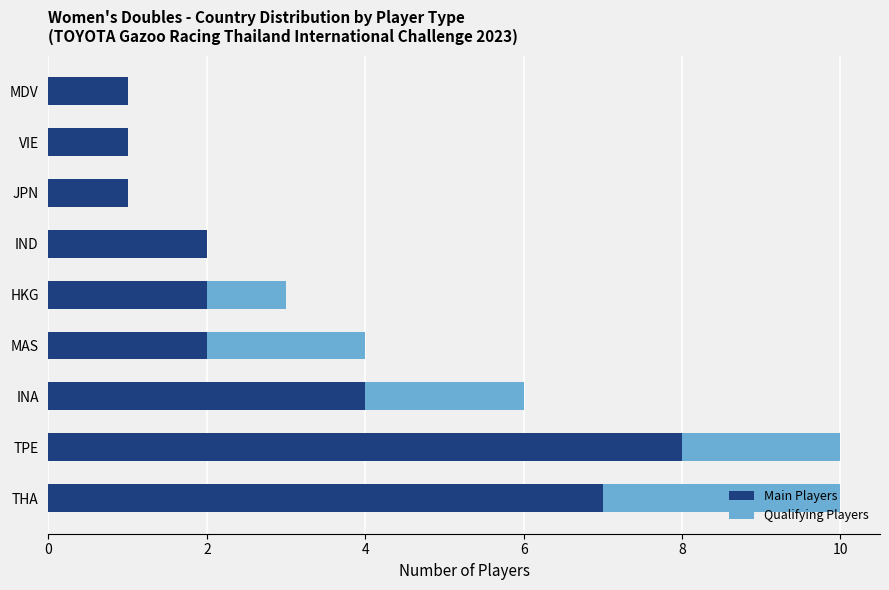

Is it true that Main Players equals 1 at IND?

False